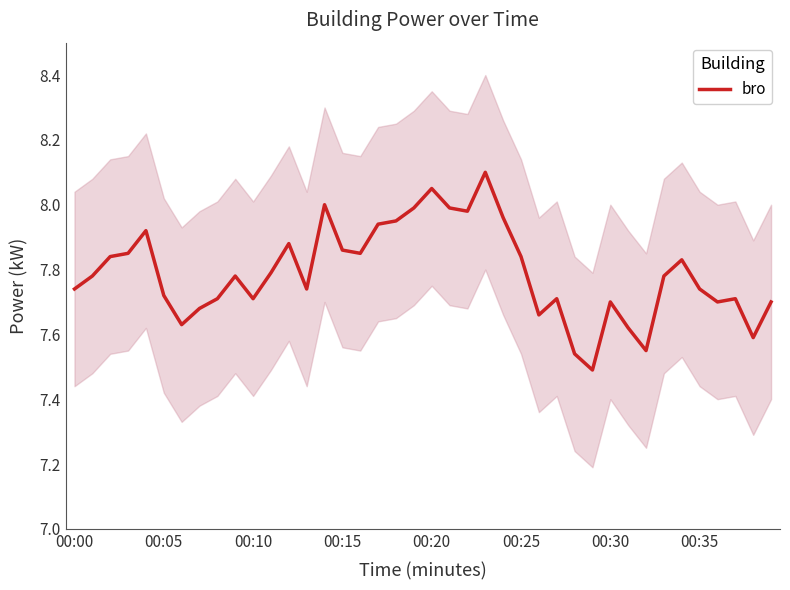

What is the label of the 40th point from the right?

00:00